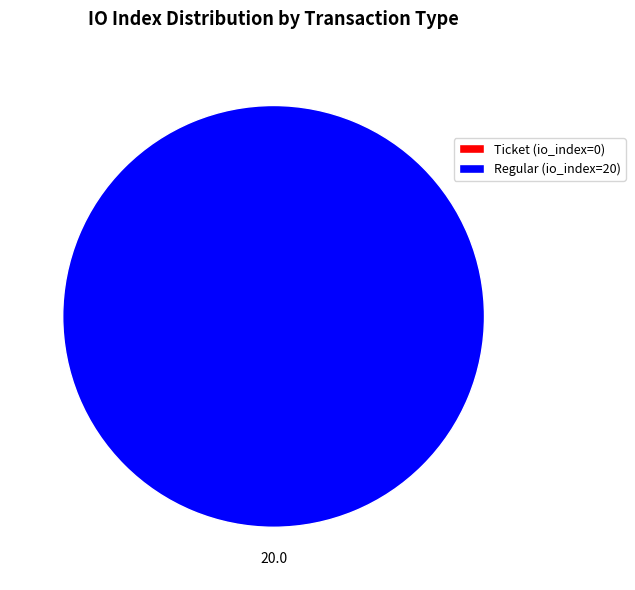

Combined, do io_index=20 (Regular) and io_index=0 (Ticket) account for over 50%?

Yes